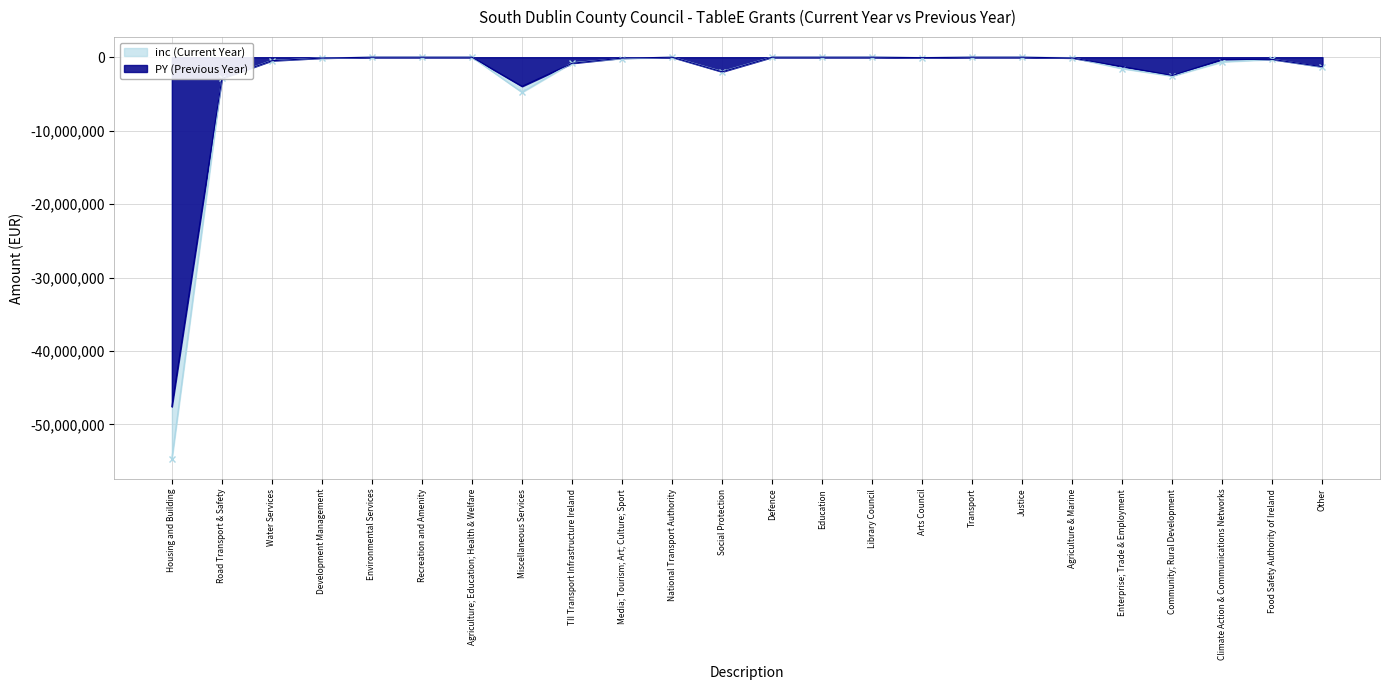

What is the minimum value shown in the chart?

-54715400